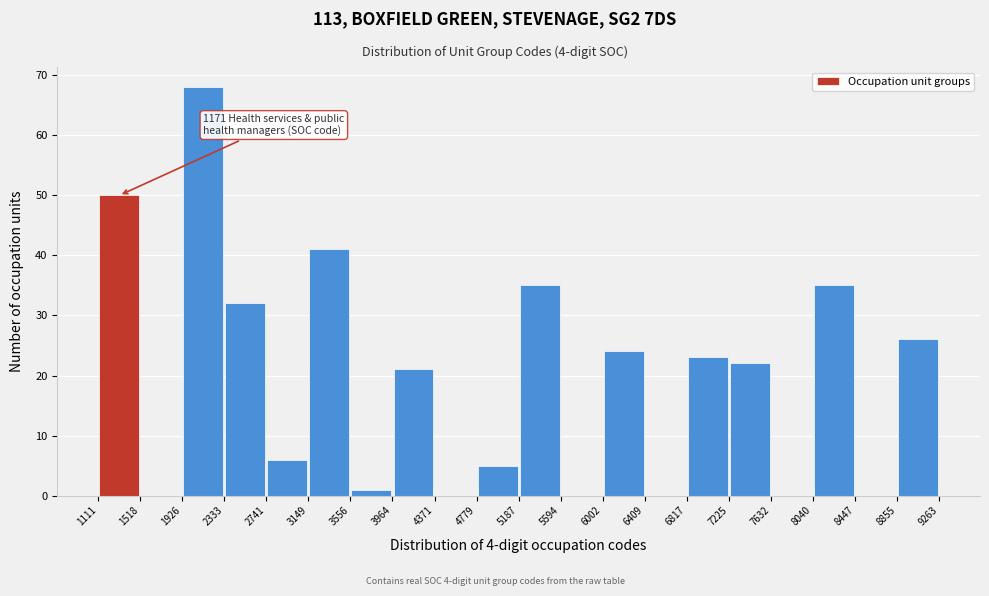

Over which range of the x-axis is the bar tallest?

1926 to 2333